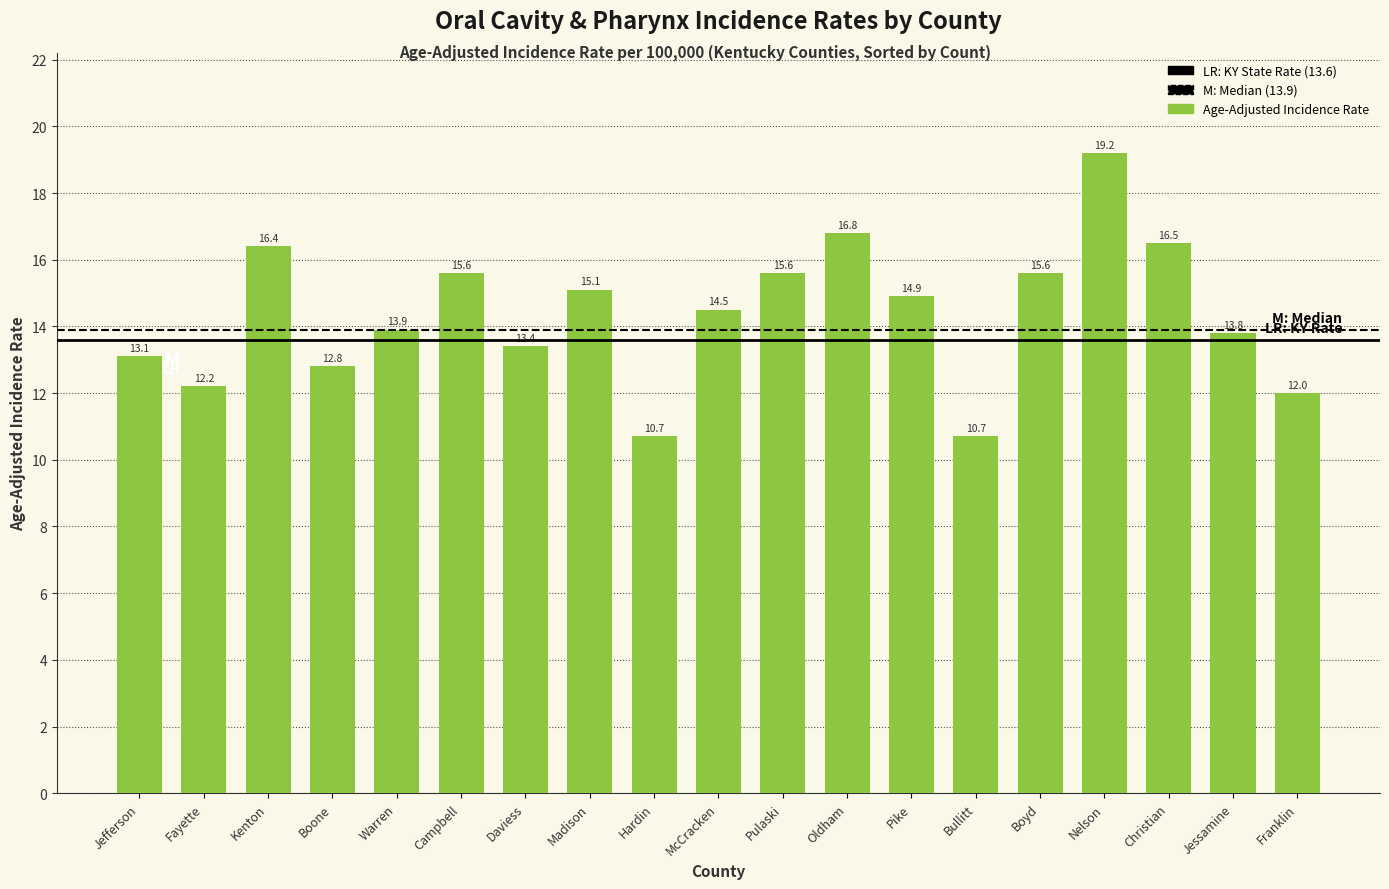

Is it true that the value at Nelson is 12.4?

False